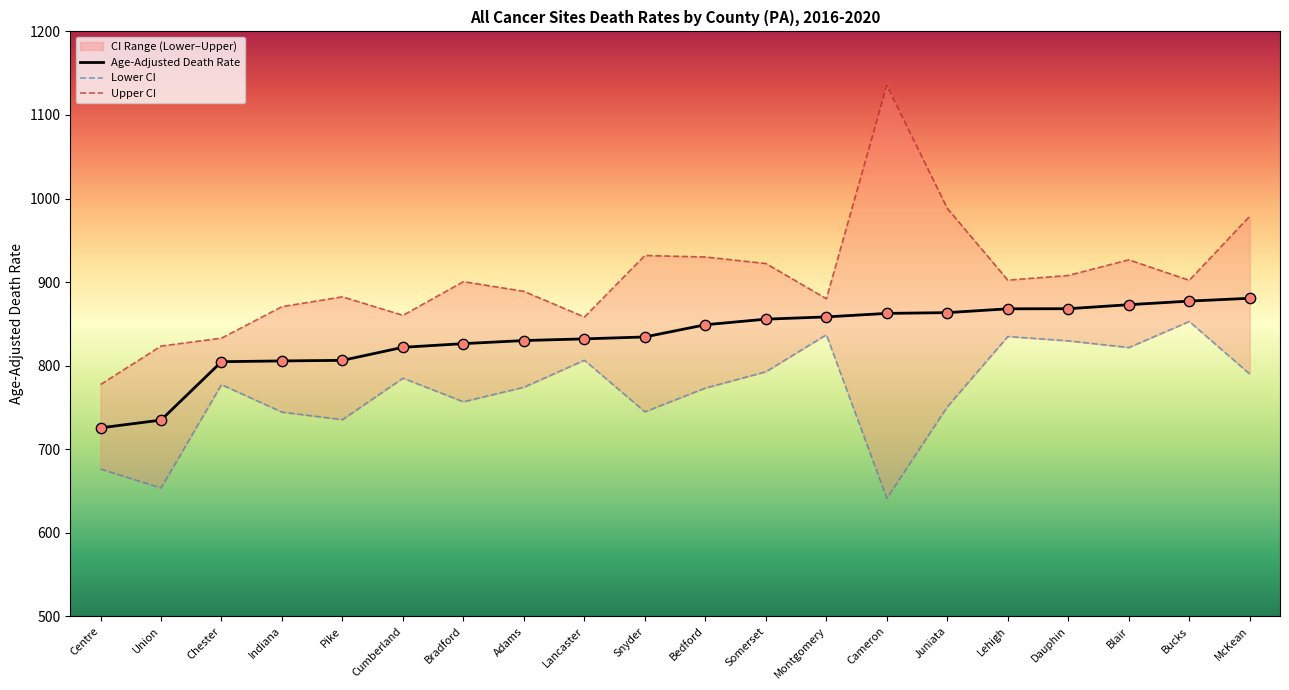

Is the value of Lower CI at Lancaster greater than the value of Upper CI at Juniata?

No